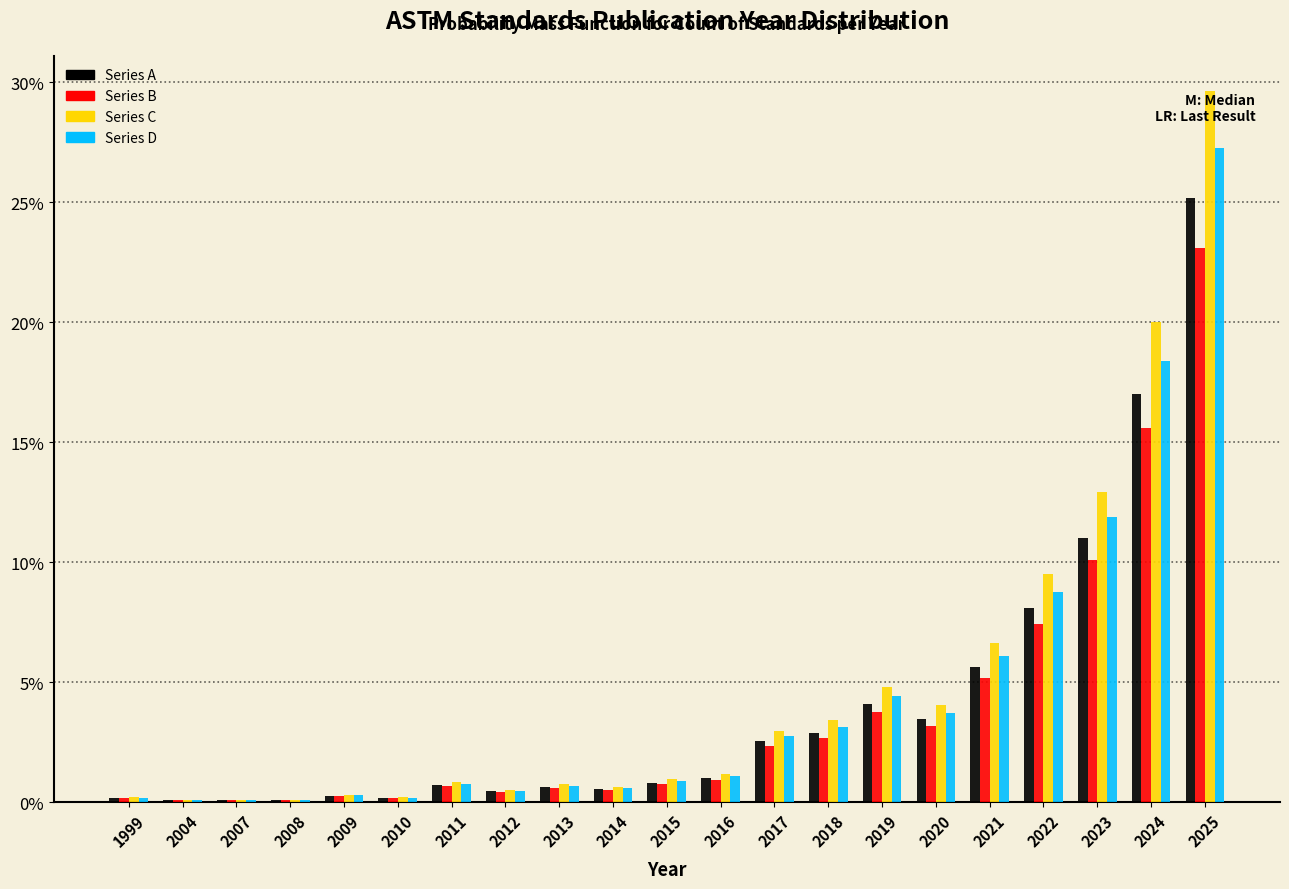

What is the approximate value of Series D at 2024?

18.4